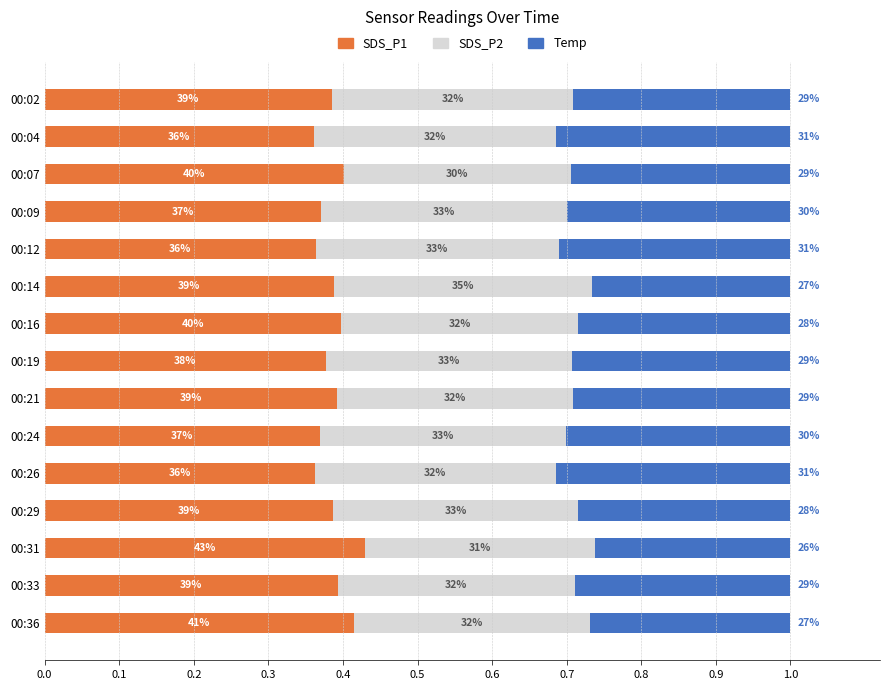

What is the difference between the maximum and minimum values in the Temp series?

0.1